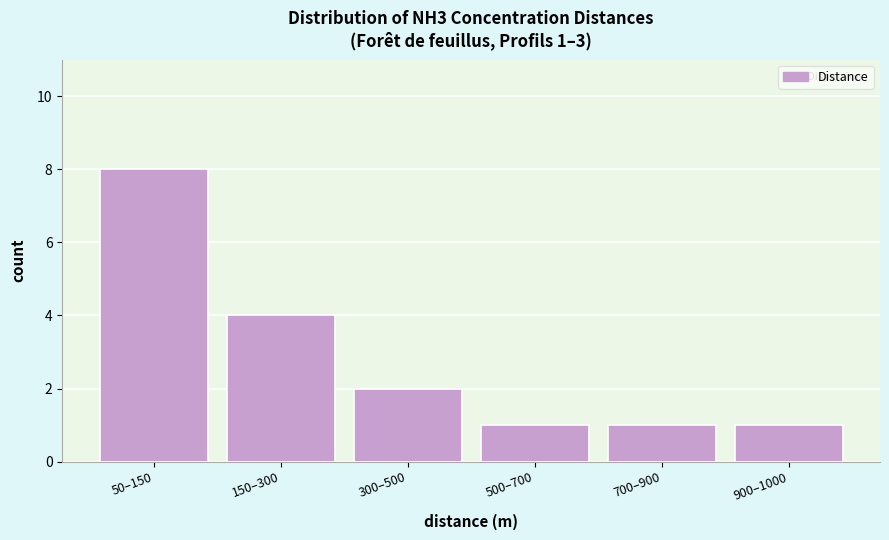

Reading left to right, extract all data points from this chart.

50–150=8	150–300=4	300–500=2	500–700=1	700–900=1	900–1000=1